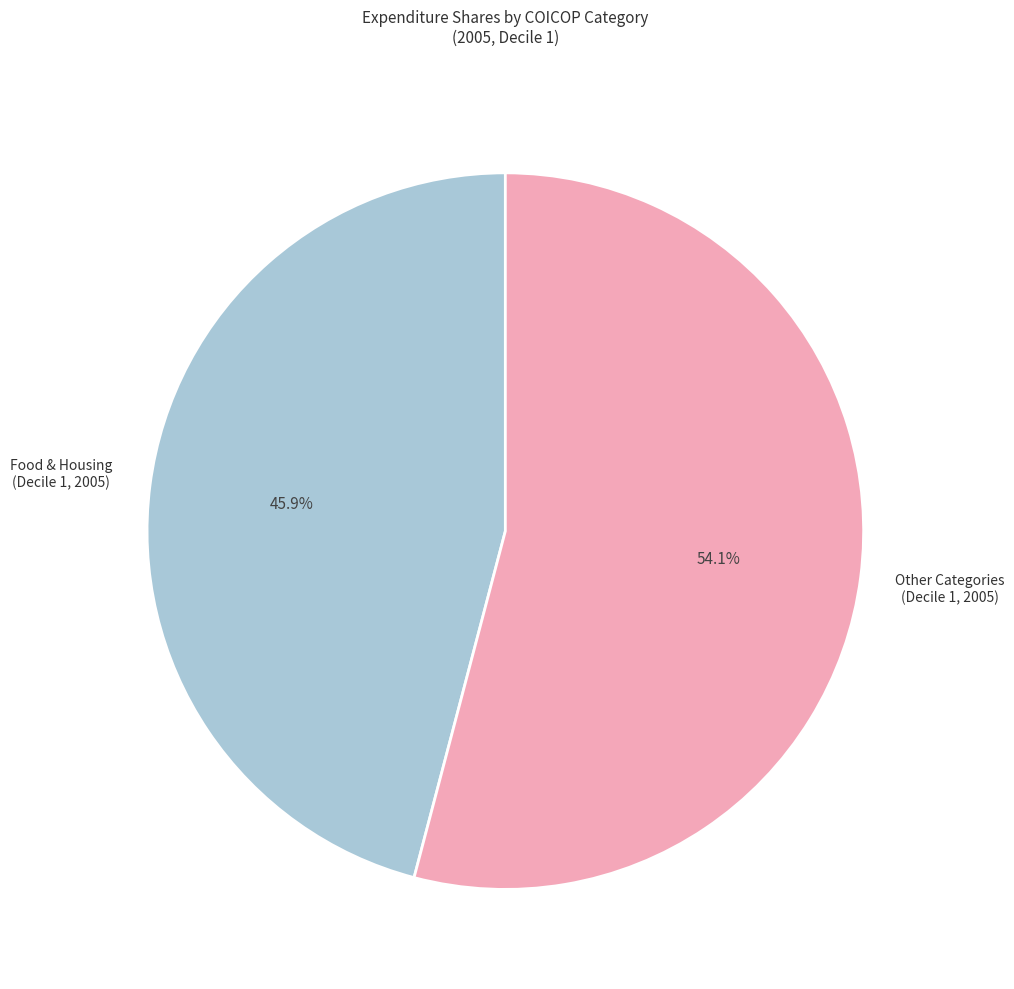

Which has a higher value, Other Categories (Decile 1, 2005) or Food & Housing (Decile 1, 2005)?

Other Categories (Decile 1, 2005)